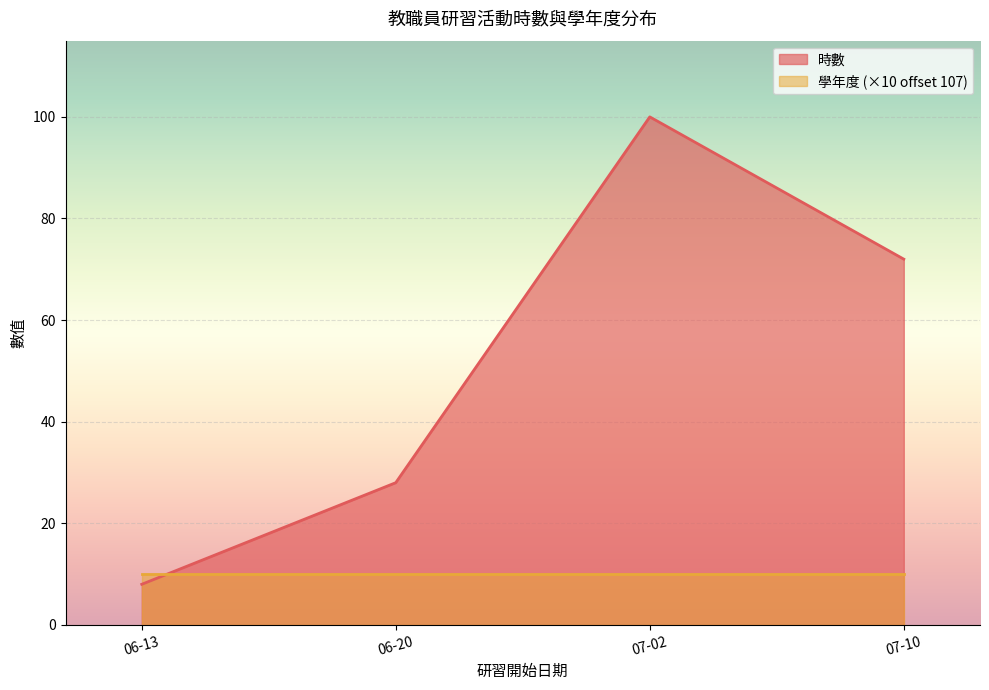

What is the highest value of the 學年度 series?

108